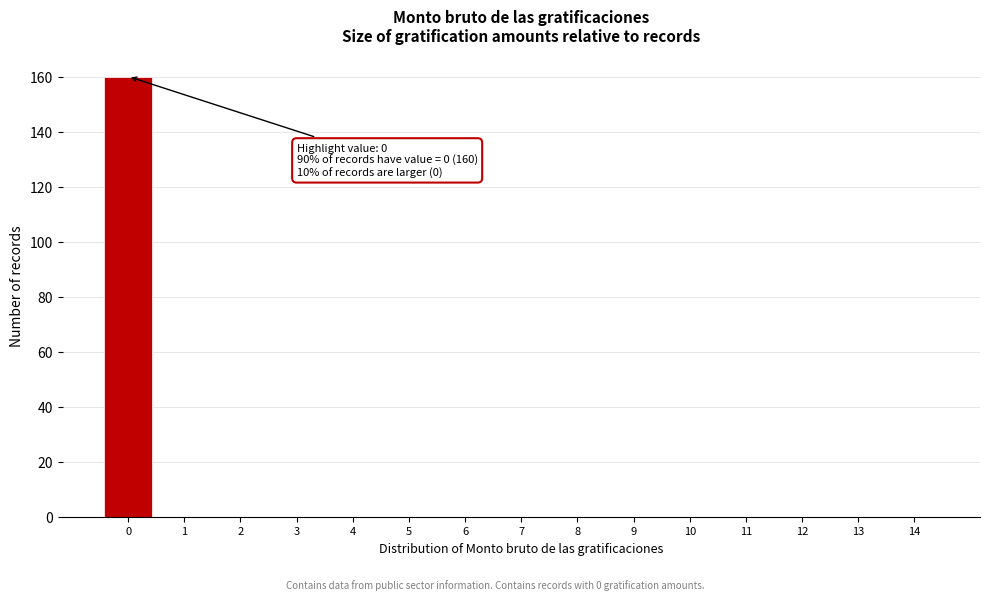

Reading right to left, extract all data points from this chart.

14=0	13=0	12=0	11=0	10=0	9=0	8=0	7=0	6=0	5=0	4=0	3=0	2=0	1=0	0=160